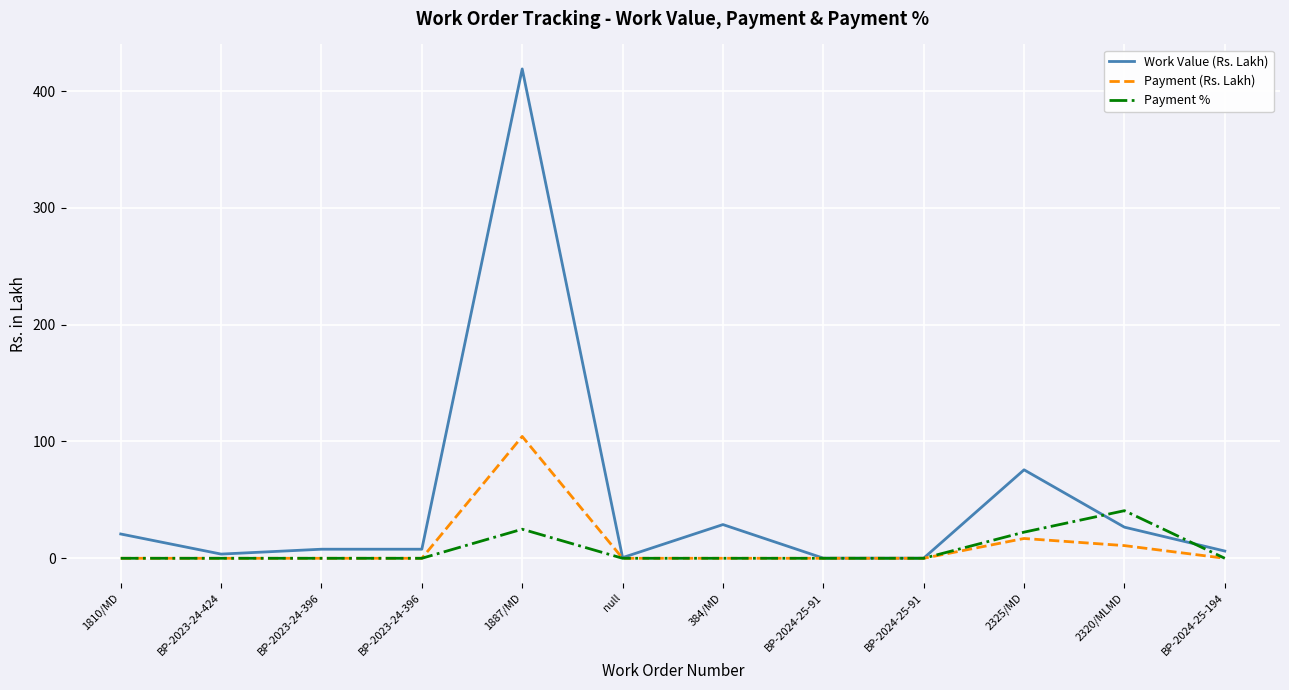

Which series has the largest total across all categories?

Work Value (Rs. Lakh)